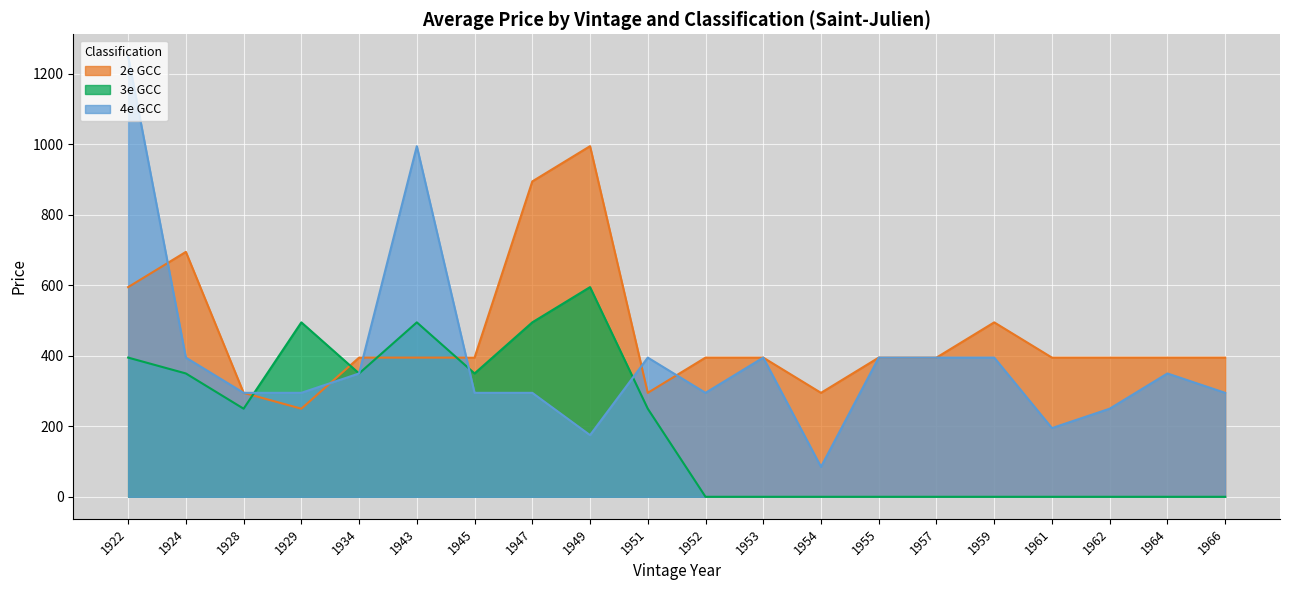

What are all the series names shown in the legend?

2e GCC, 3e GCC, 4e GCC